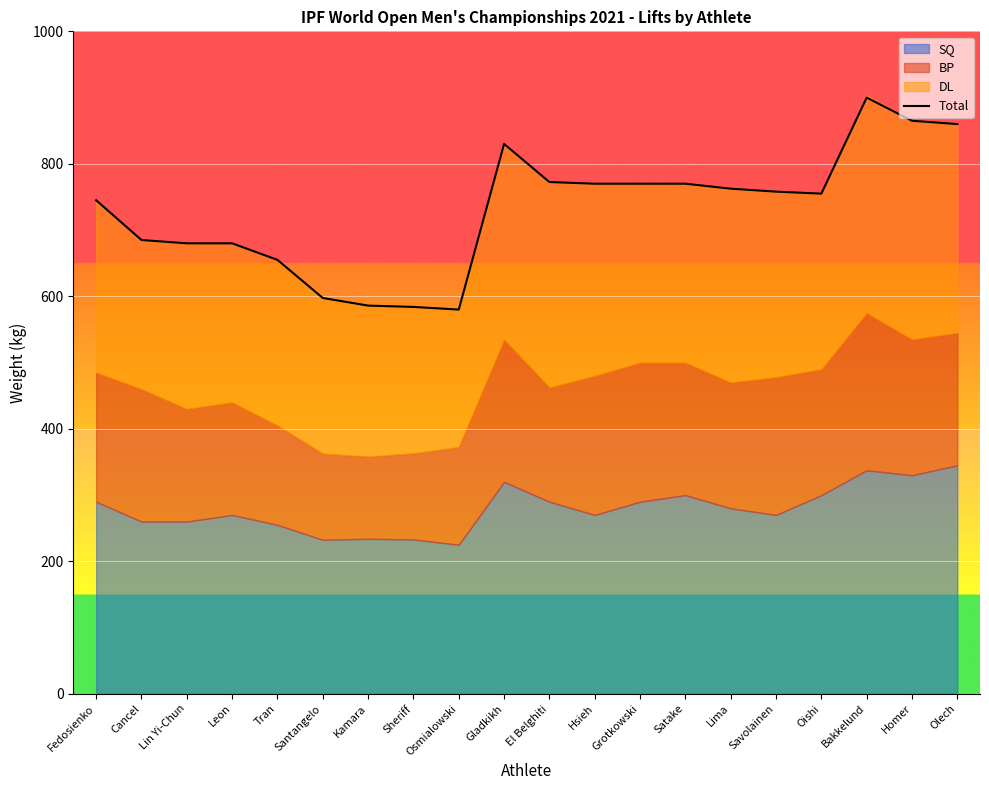

Count the number of categories in the chart.

20